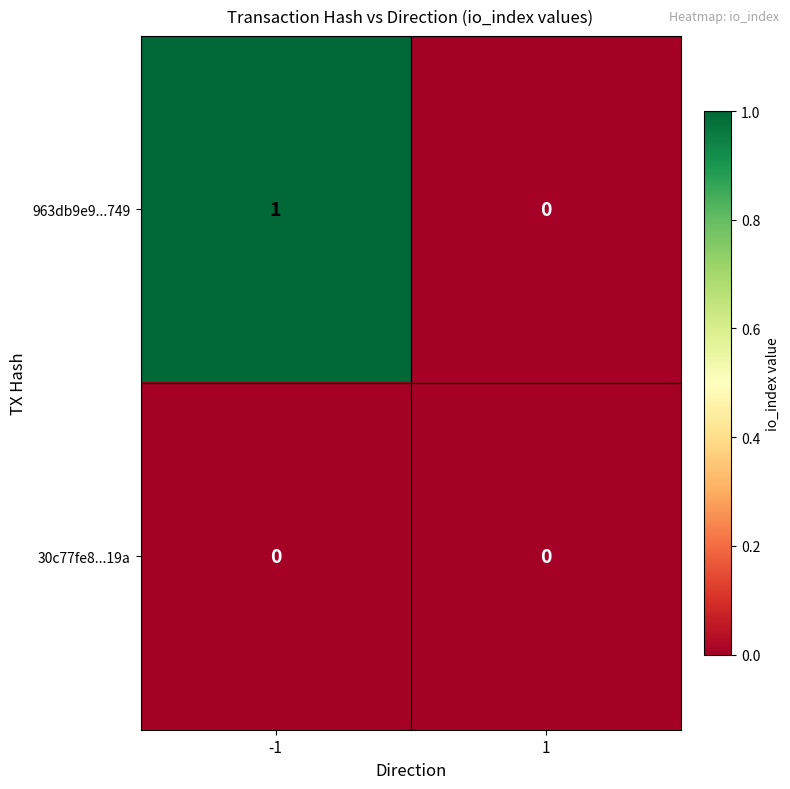

Which series has the largest total across all categories?

963db9e9...749